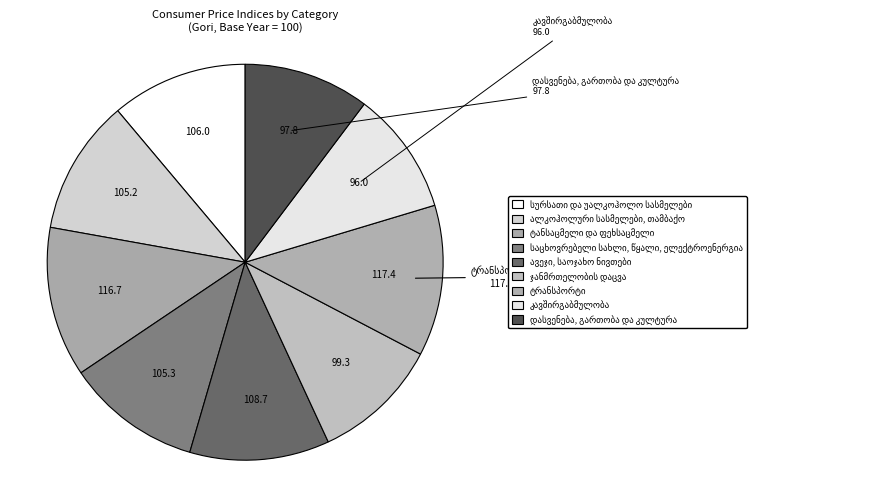

Count the number of slices in the pie.

9